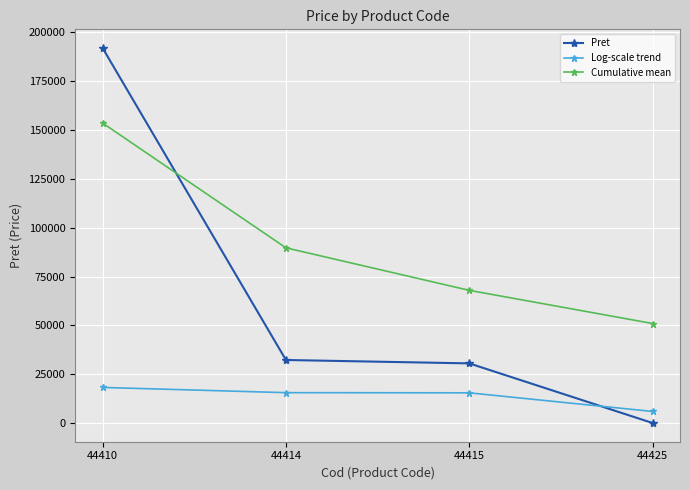

What is the total value across all series at 44414?

137600.6